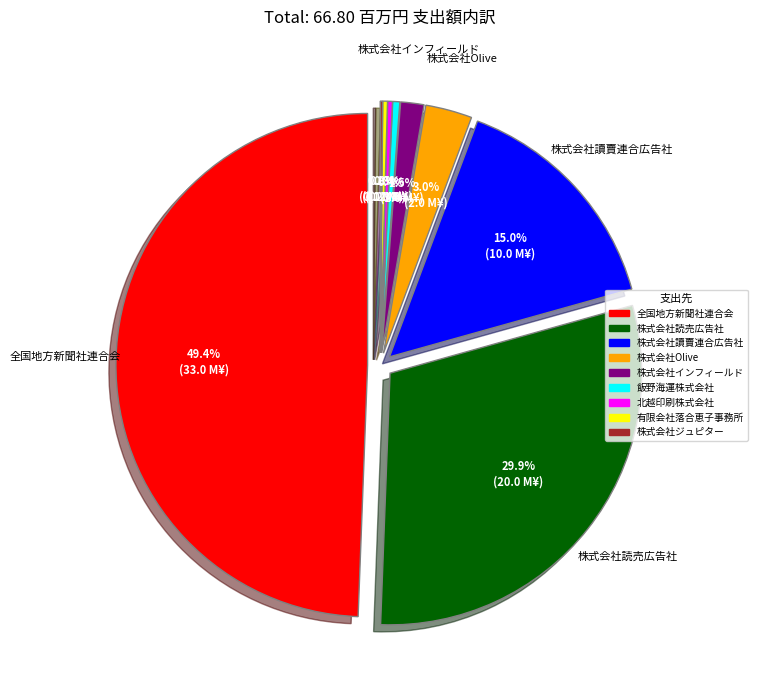

How many segments does this pie chart have?

9